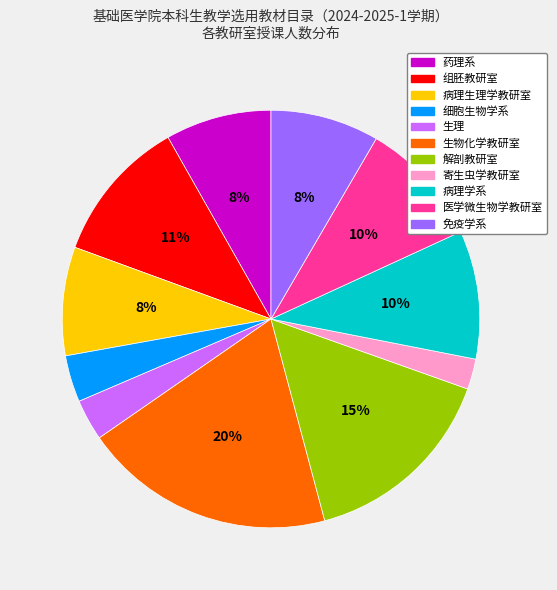

True or false: 医学微生物学教研室 accounts for 10% of the total.

True